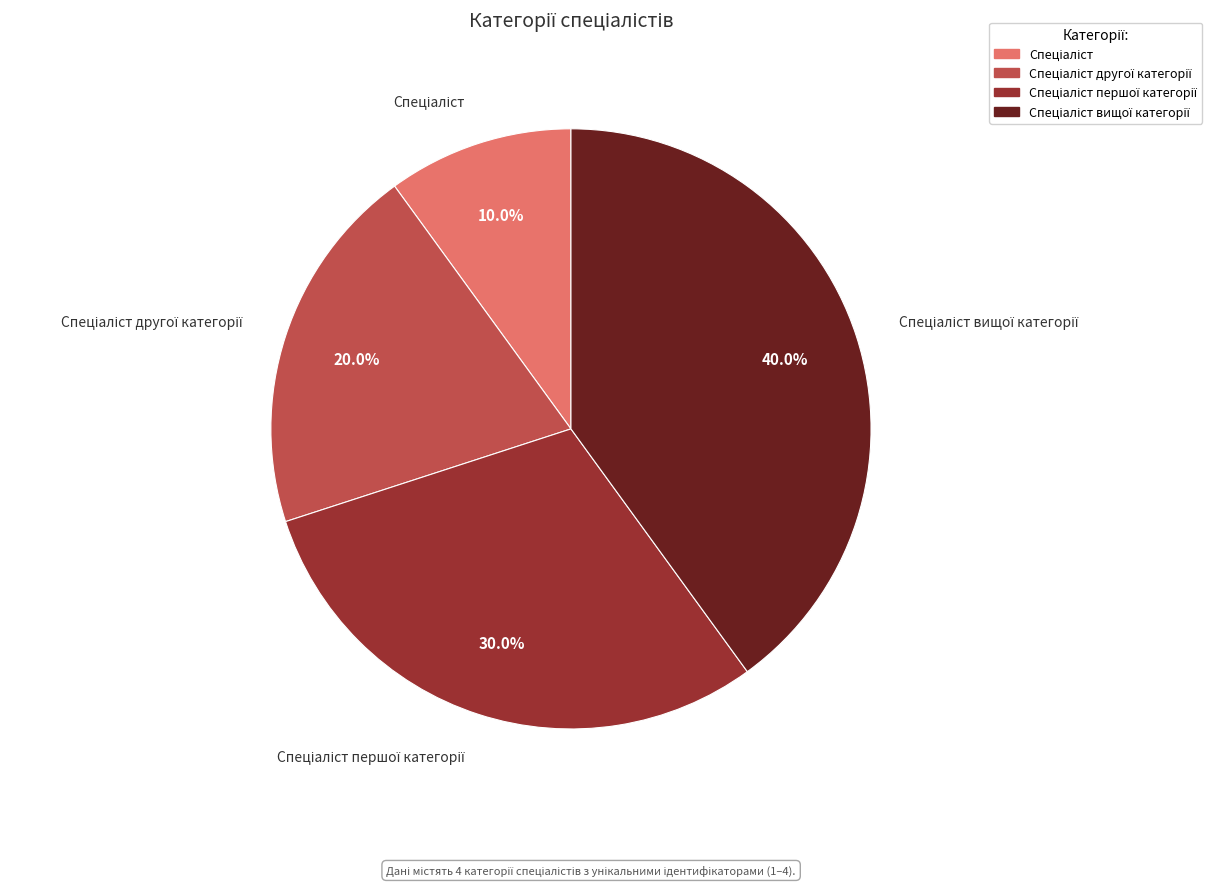

Count the number of slices in the pie.

4